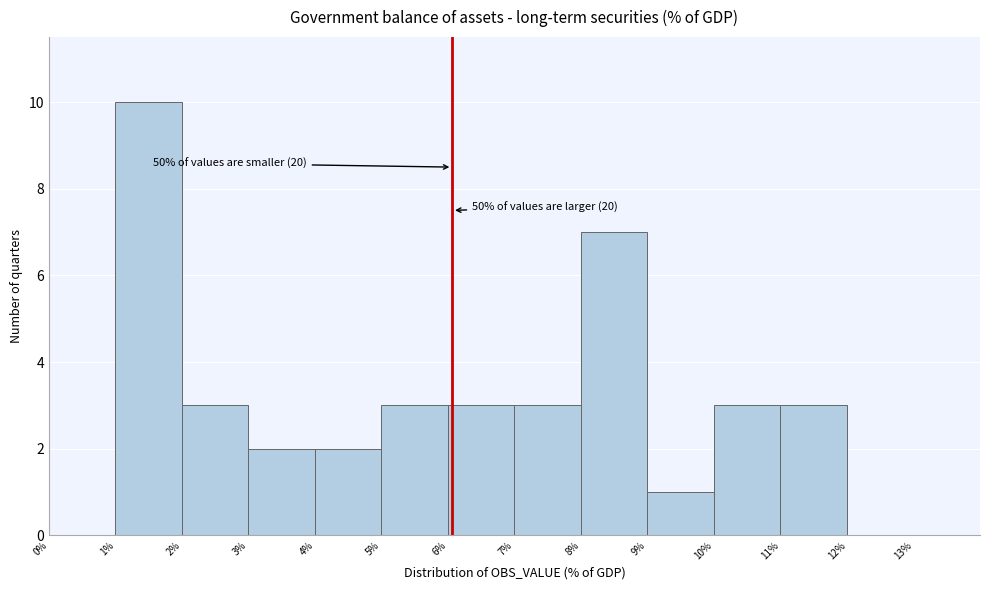

Which range on the x-axis has the tallest bar?

1 to 2